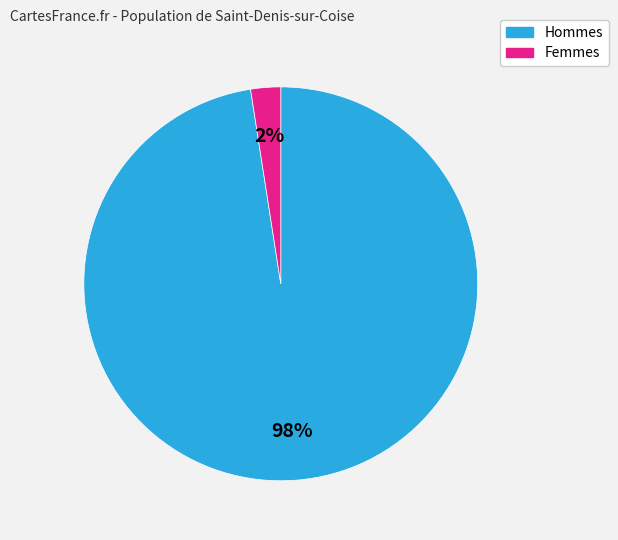

Is there a majority slice in this chart?

Yes